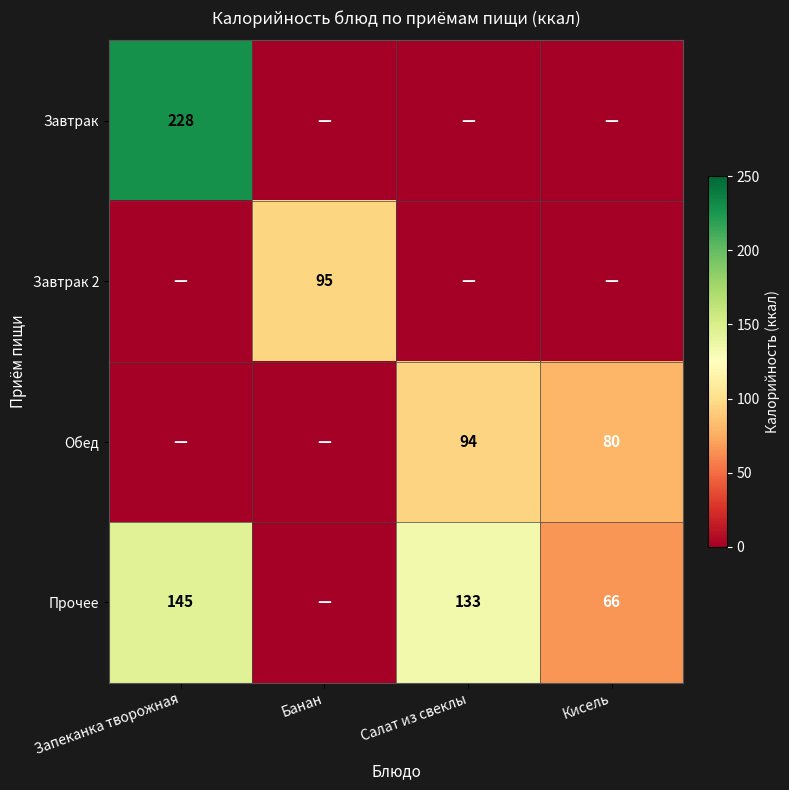

At how many categories does at least one series exceed 78?

4